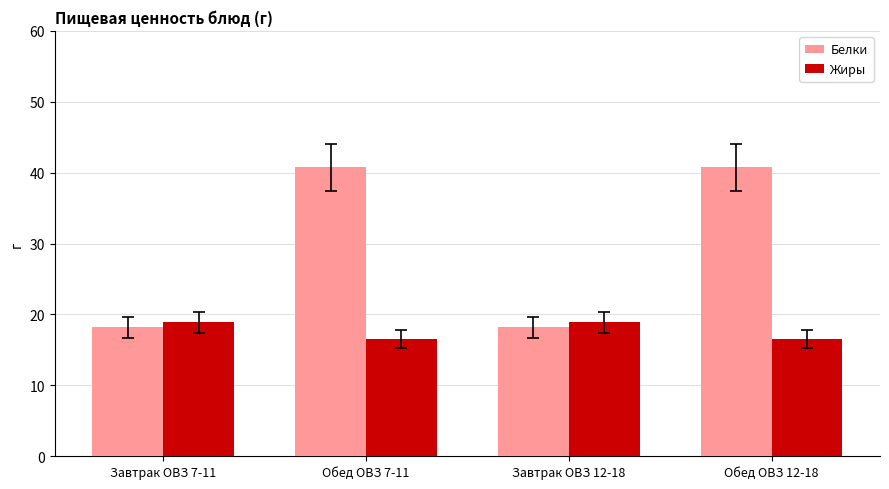

What is the difference between the second highest and second lowest values in the Жиры series?

2.4